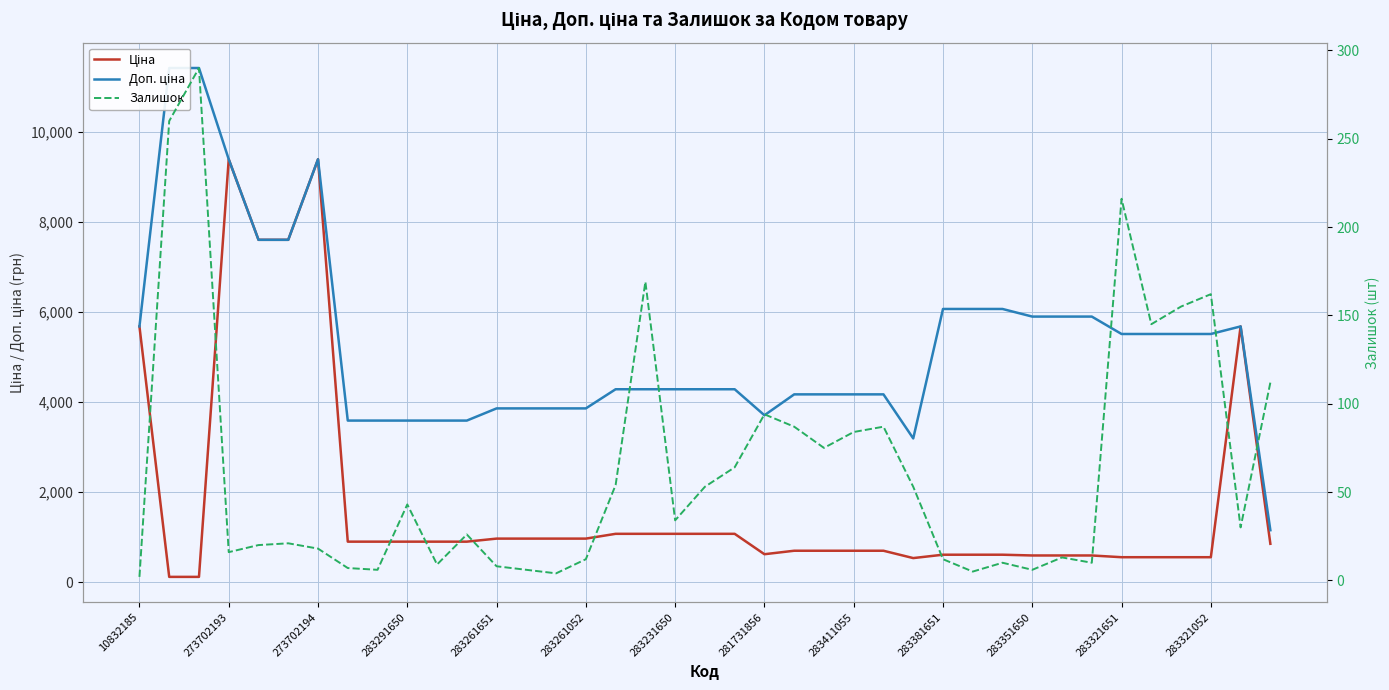

How many categories are shown in the chart?

39